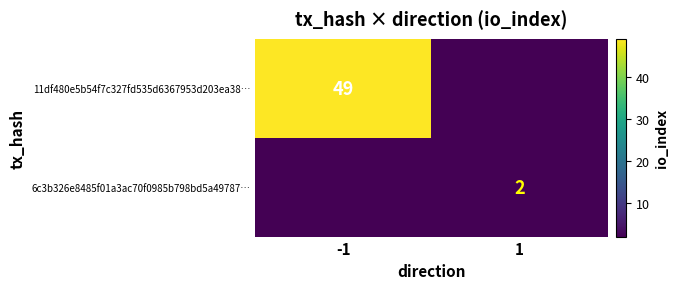

Is the value of 6c3b326e8485f01a3ac70f0985b798bd5a49787… at 1 greater than the value of 11df480e5b54f7c327fd535d6367953d203ea38… at -1?

No